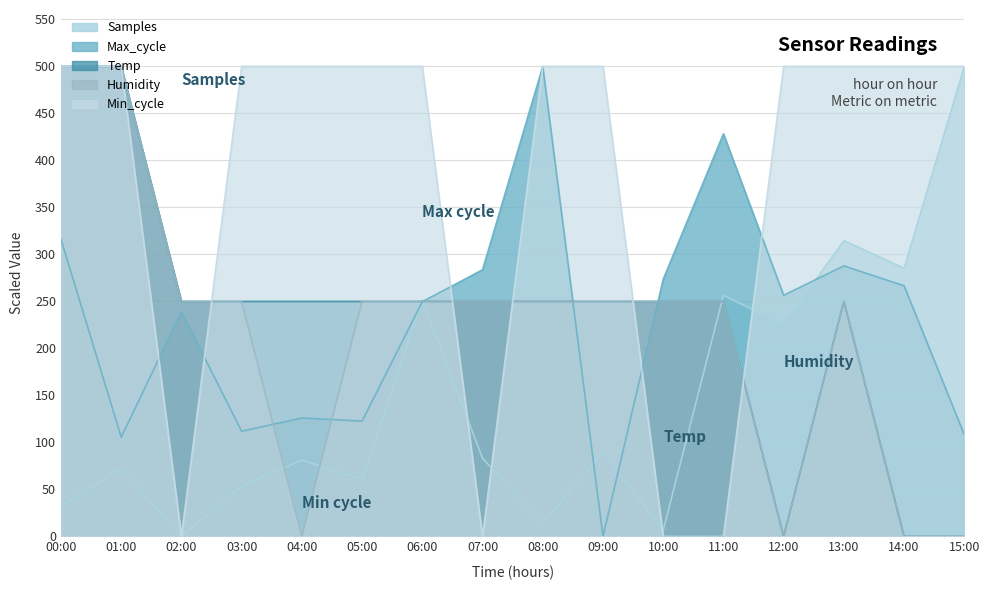

True or false: Min_cycle has a value of 286.6 at 11:00.

False